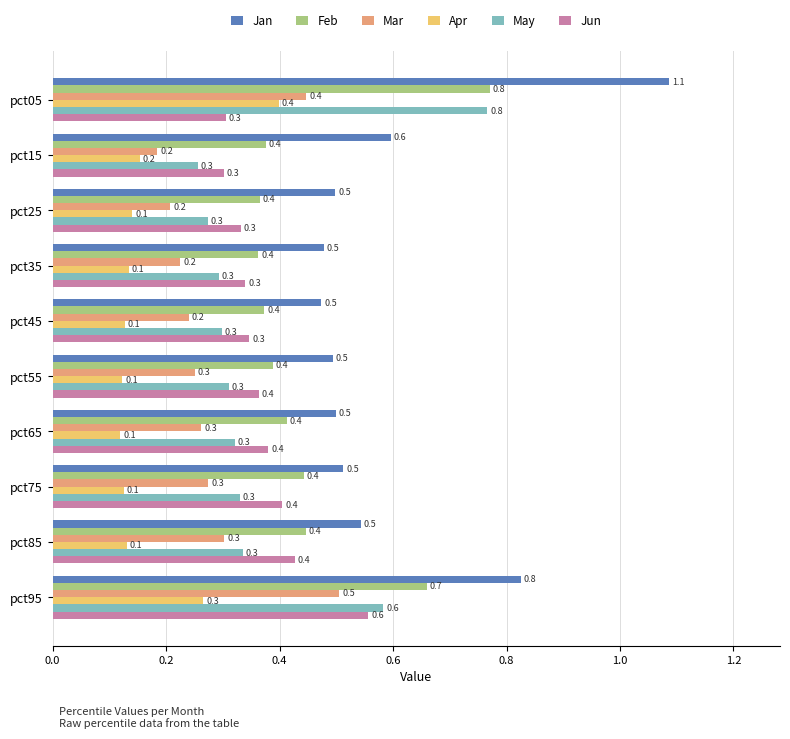

How many Mar values are between 0 and 1?

10